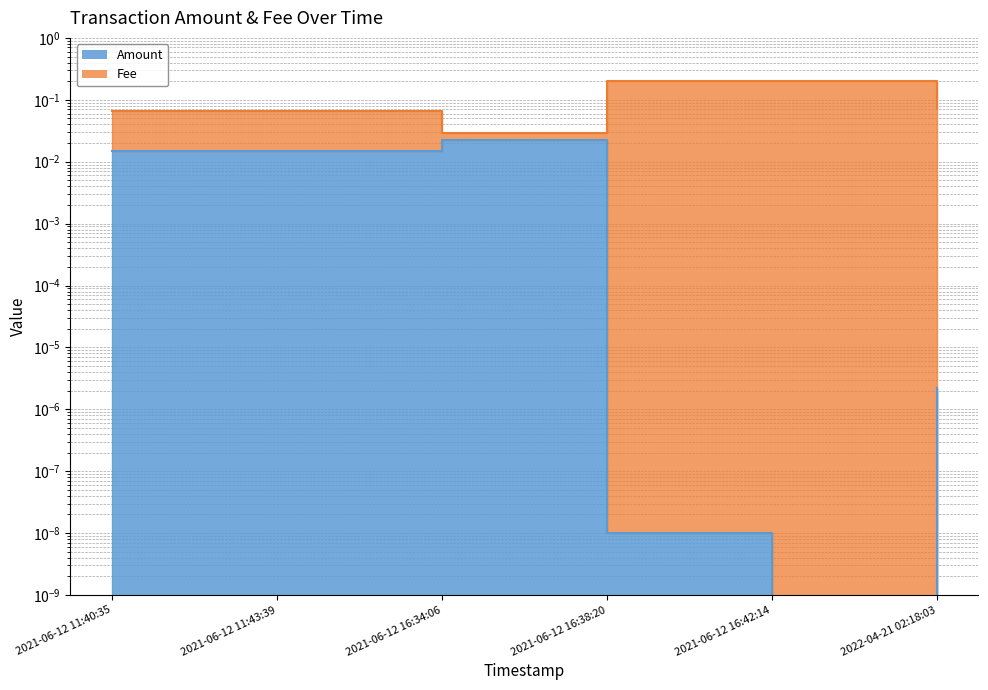

True or false: Fee and Amount cross at least once.

False